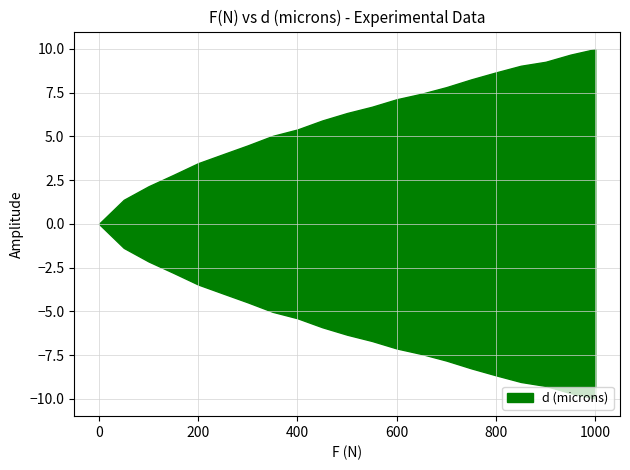

List the labels in order of value, smallest first.

0, 50, 100, 150, 200, 250, 300, 350, 400, 450, 500, 550, 600, 650, 700, 750, 800, 850, 900, 950, 1000